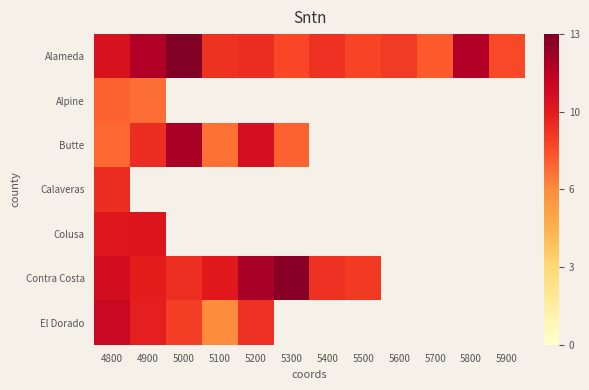

How many distinct data groups are displayed?

7